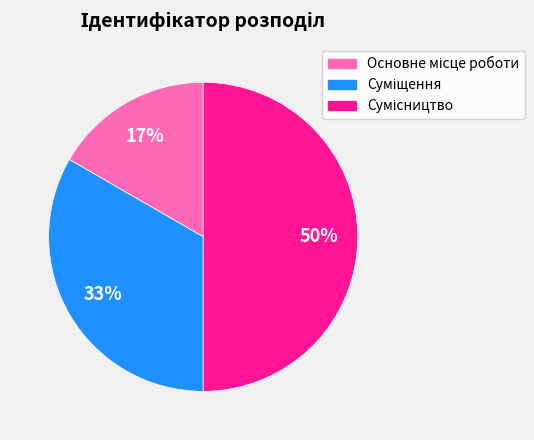

To the nearest percent, what is the difference between the largest and smallest slice percentages?

33%